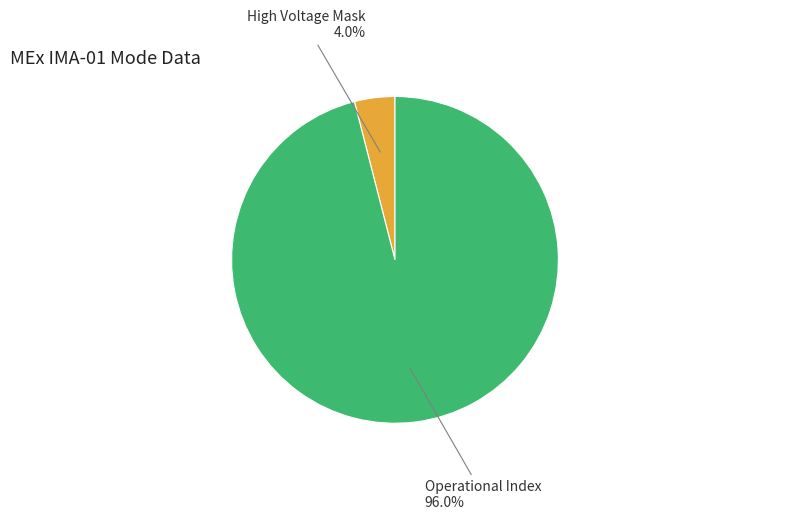

Does any single category account for the majority?

Yes